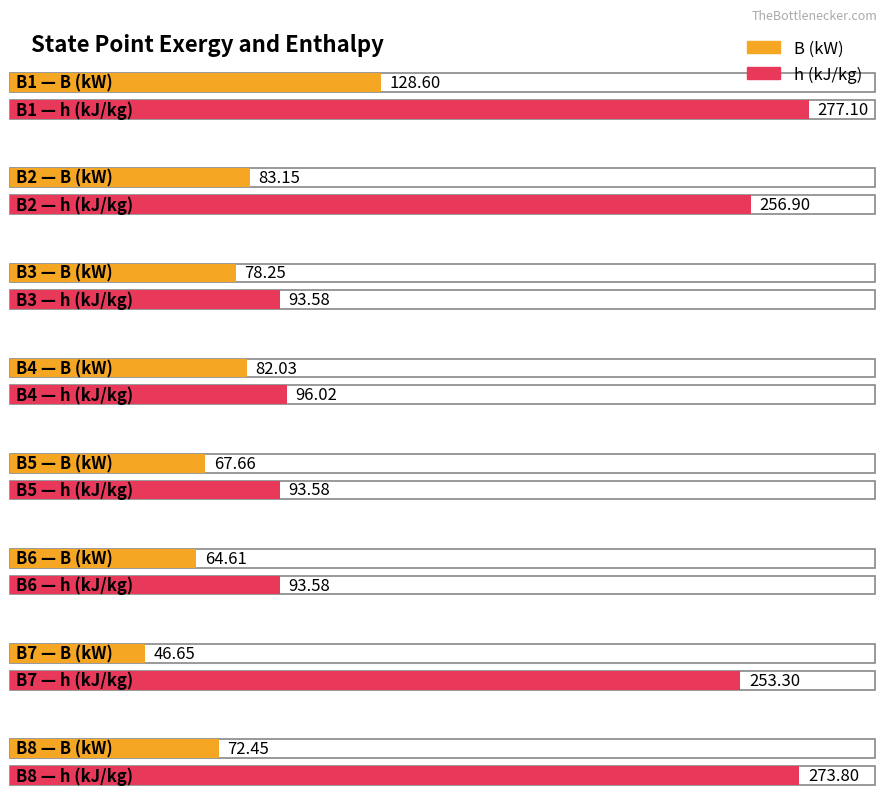

Reading left to right, extract all data points from this chart.

B (kW): B1=128.6	B2=83.2	B3=78.2	B4=82.0	B5=67.7	B6=64.6	B7=46.6	B8=72.5
h (kJ/kg): B1=277.1	B2=256.9	B3=93.6	B4=96.0	B5=93.6	B6=93.6	B7=253.3	B8=273.8